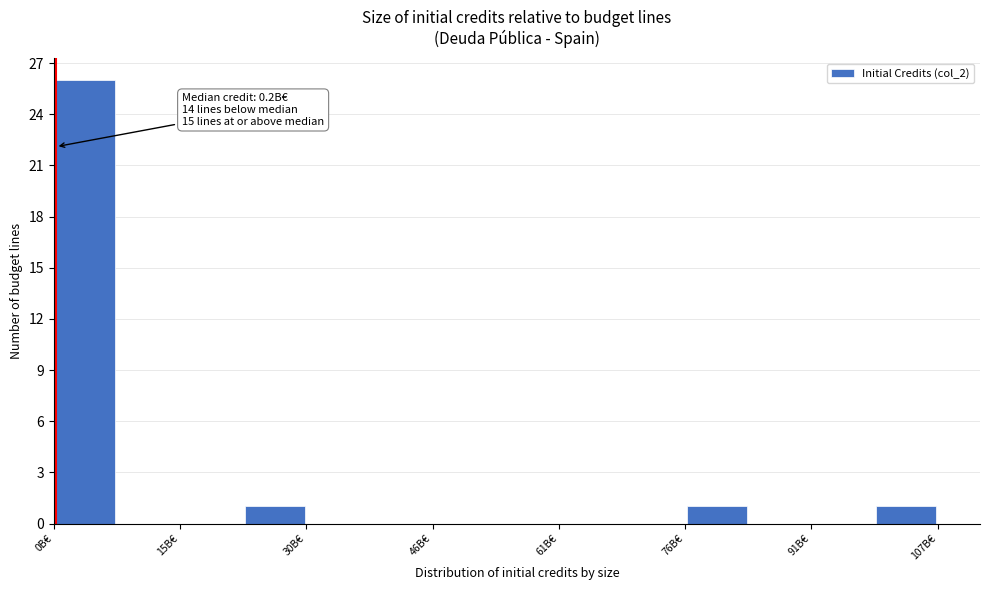

Around what value on the x-axis is the tallest bar? Give the approximate position of its centre, as read against the axis.

4